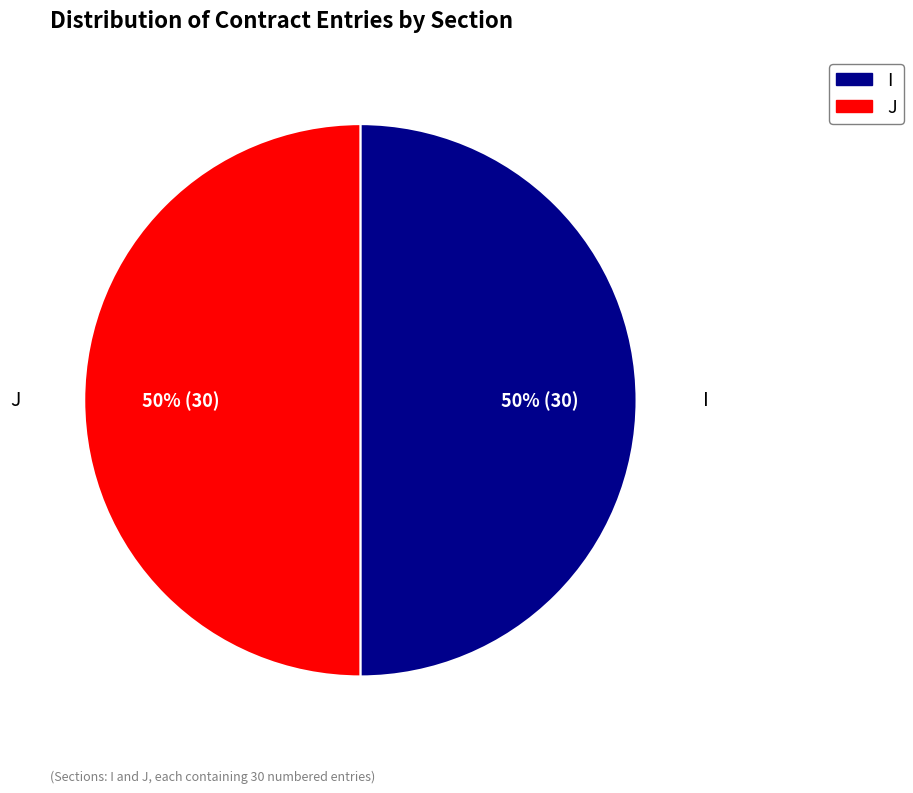

To the nearest percent, what is the average slice percentage?

50%